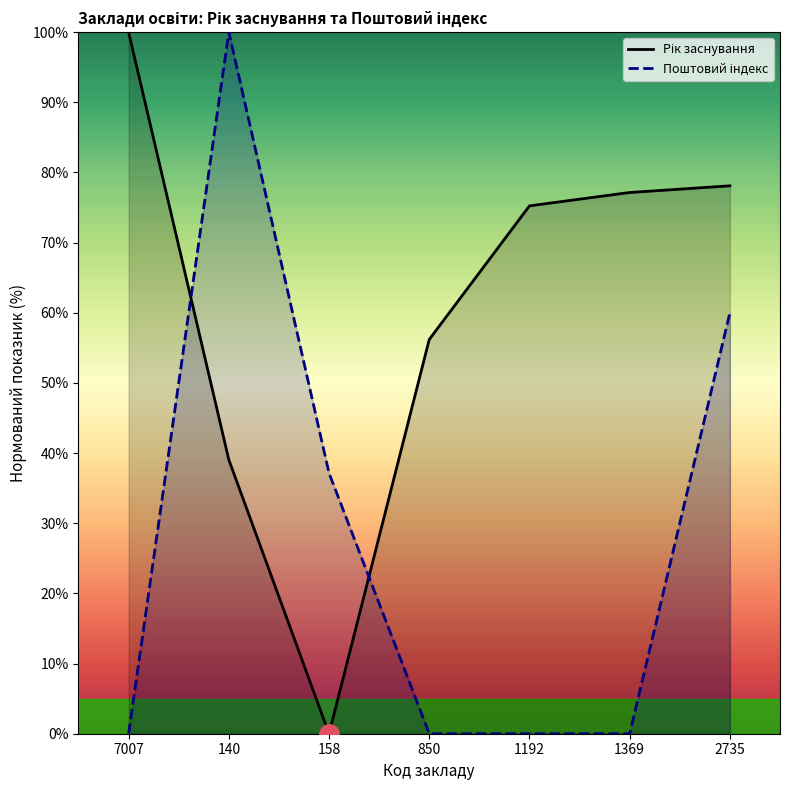

After their last crossing, which series has the higher values: Рік заснування or Поштовий індекс?

Рік заснування